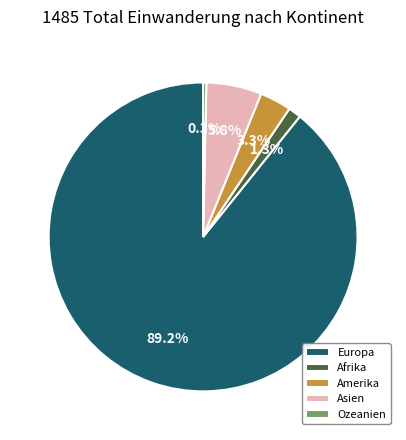

What percentage is the Afrika slice, to the nearest percent?

1%